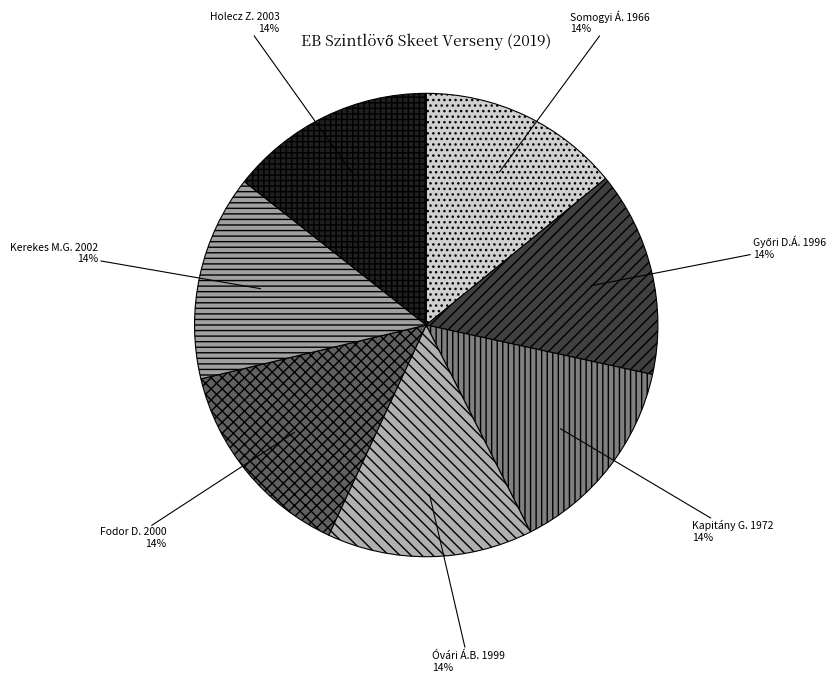

The Fodor D. 2000 slice represents 20% of the pie. True or false?

False